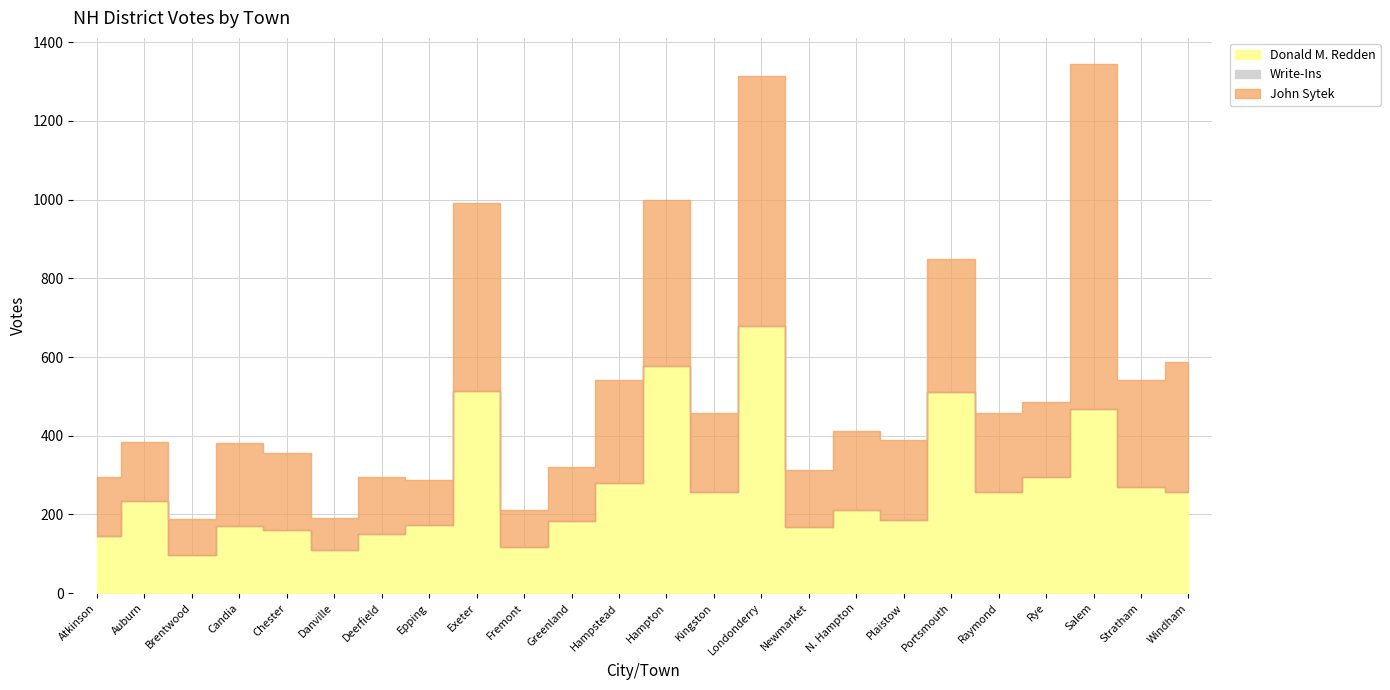

How many series are shown in this chart?

3